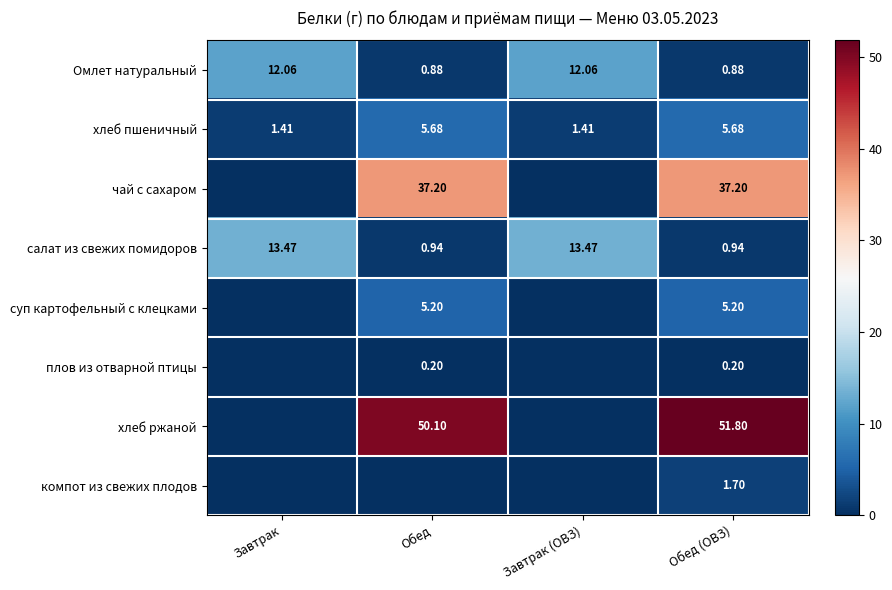

Between Завтрак and Обед (ОВЗ), which series saw the biggest shift?

хлеб ржаной